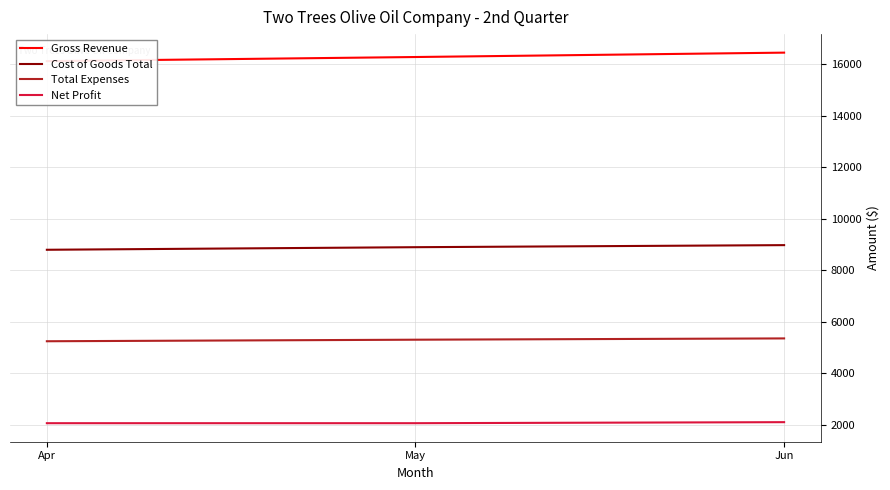

What are all the series names shown in the legend?

Gross Revenue, Cost of Goods Total, Total Expenses, Net Profit